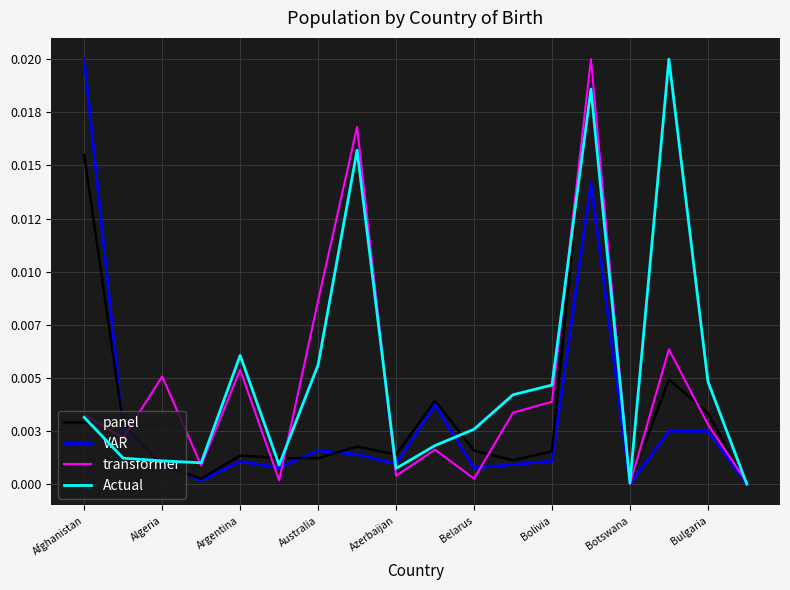

Which series has the widest spread of values?

panel